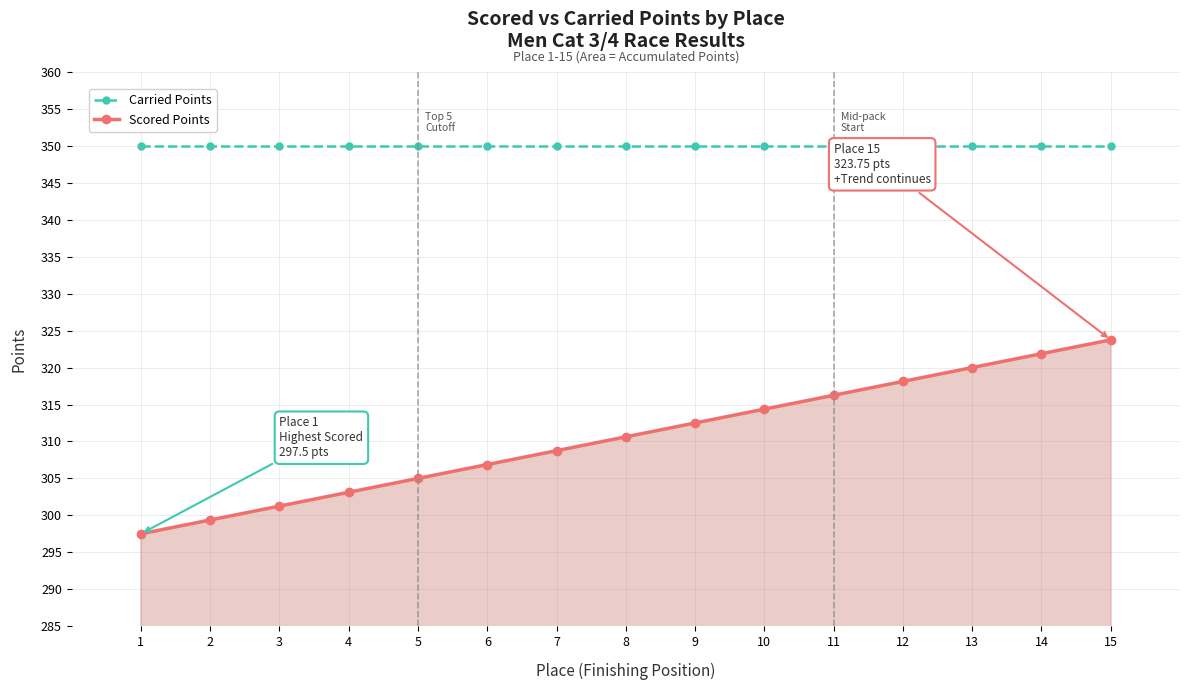

How many values in the Scored Points series exceed 310?

8